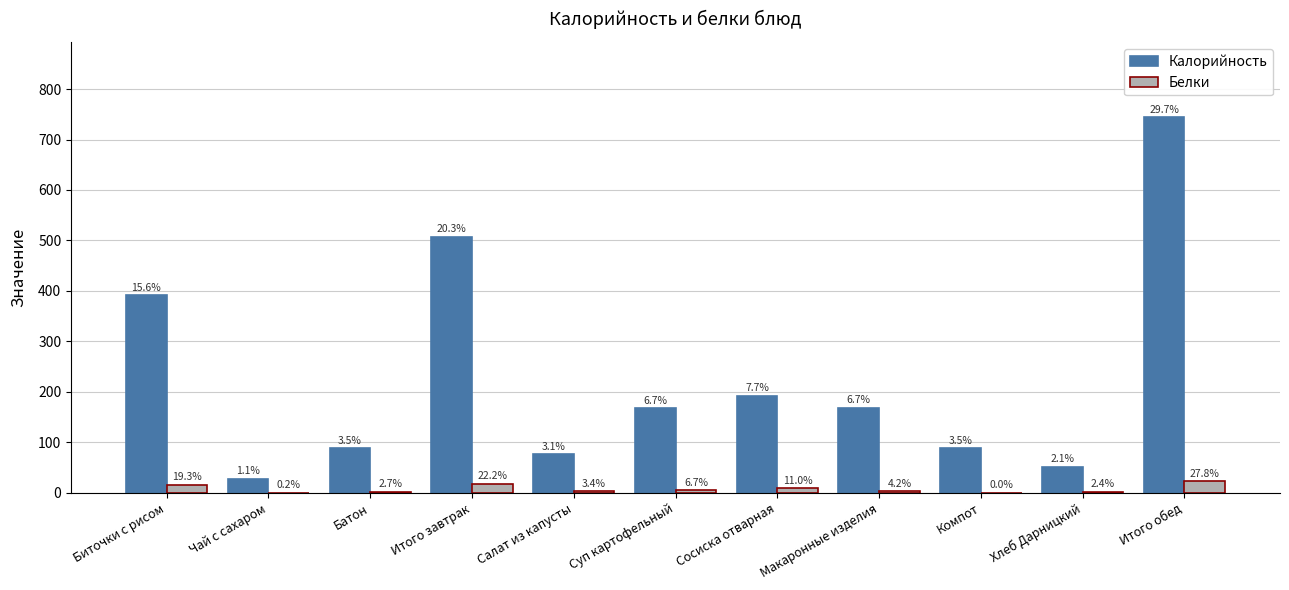

Where does the Калорийность series first go above 167?

Биточки с рисом